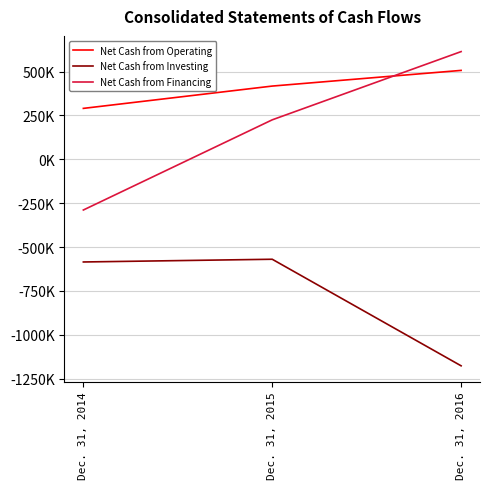

Rank the series by their maximum value, from highest to lowest.

Net Cash from Financing, Net Cash from Operating, Net Cash from Investing